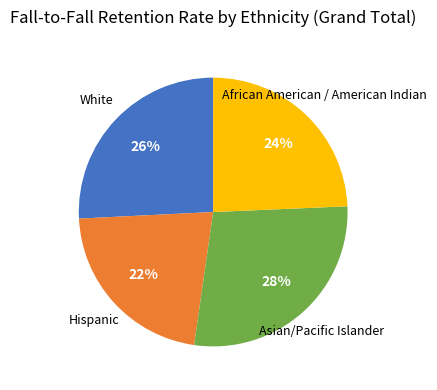

Count the number of slices in the pie.

4